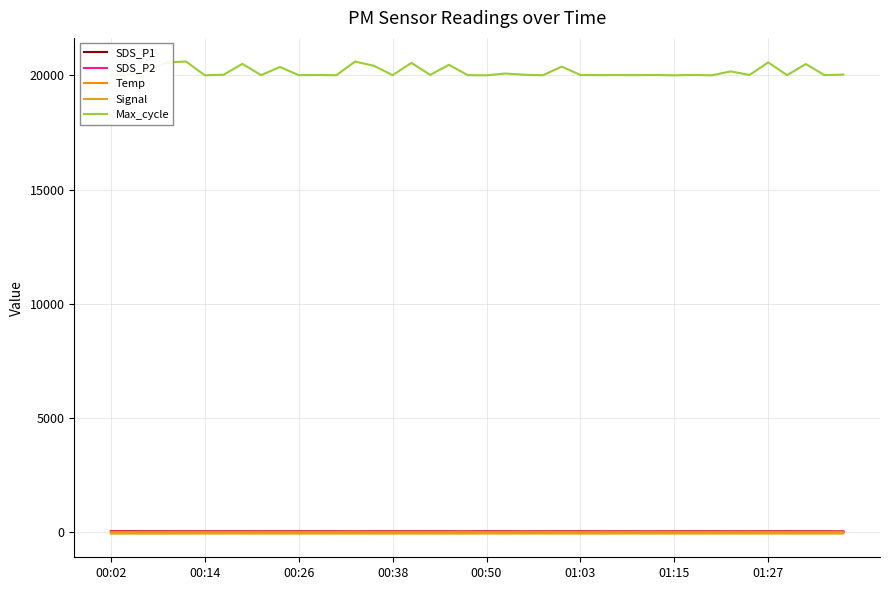

True or false: Signal and Max_cycle cross at least once.

False